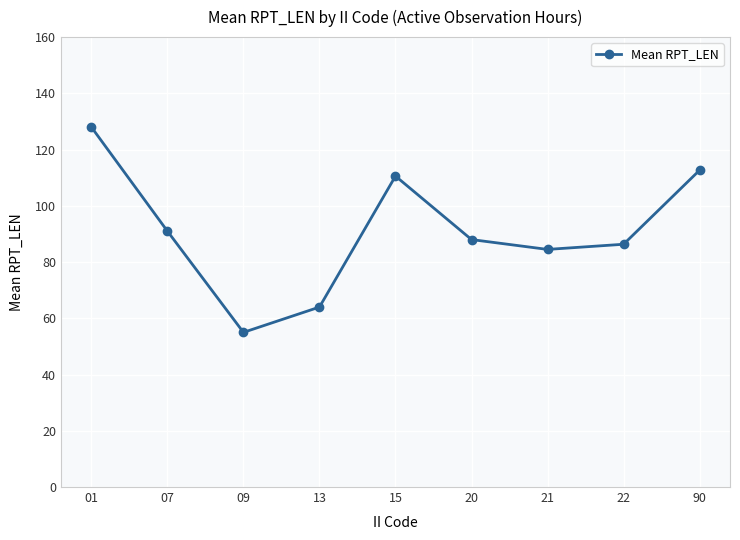

The value at 13 is 32.9. True or false?

False